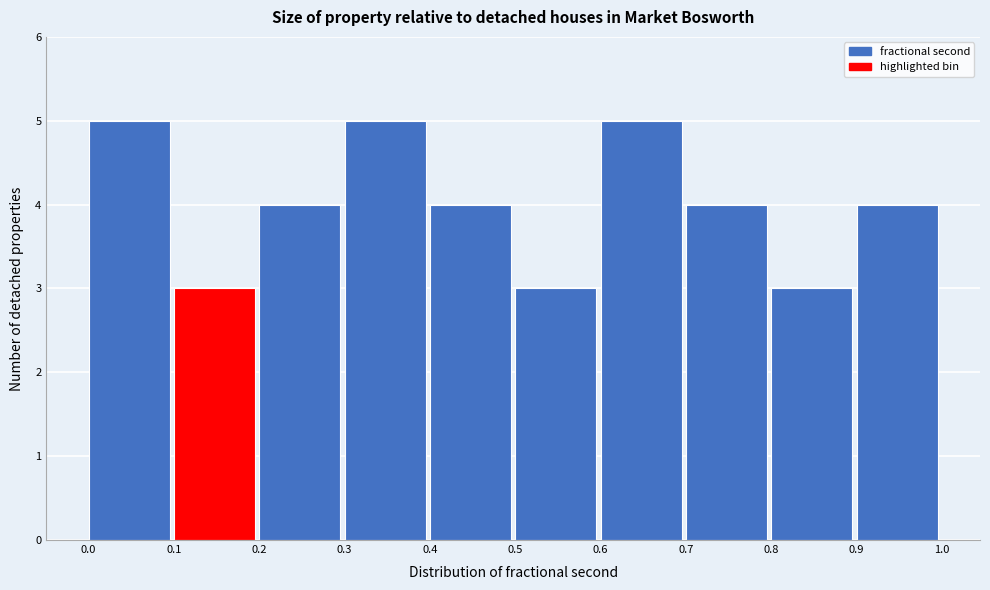

Reading left to right, transcribe this chart: for each bar, give the range it covers on the x-axis and its height. The values are not printed on the chart, so give them approximately, as read against the axis.

0.0 to 0.1: 5
0.1 to 0.2: 3
0.2 to 0.3: 4
0.3 to 0.4: 5
0.4 to 0.5: 4
0.5 to 0.6: 3
0.6 to 0.7: 5
0.7 to 0.8: 4
0.8 to 0.9: 3
0.9 to 1.0: 4